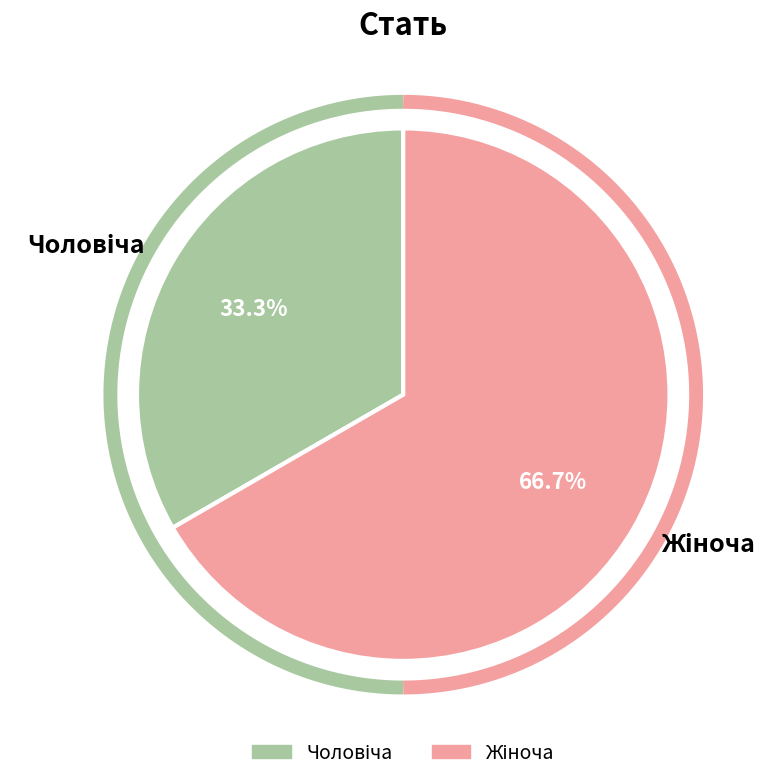

What percentage is the Жіноча slice, to the nearest percent?

67%